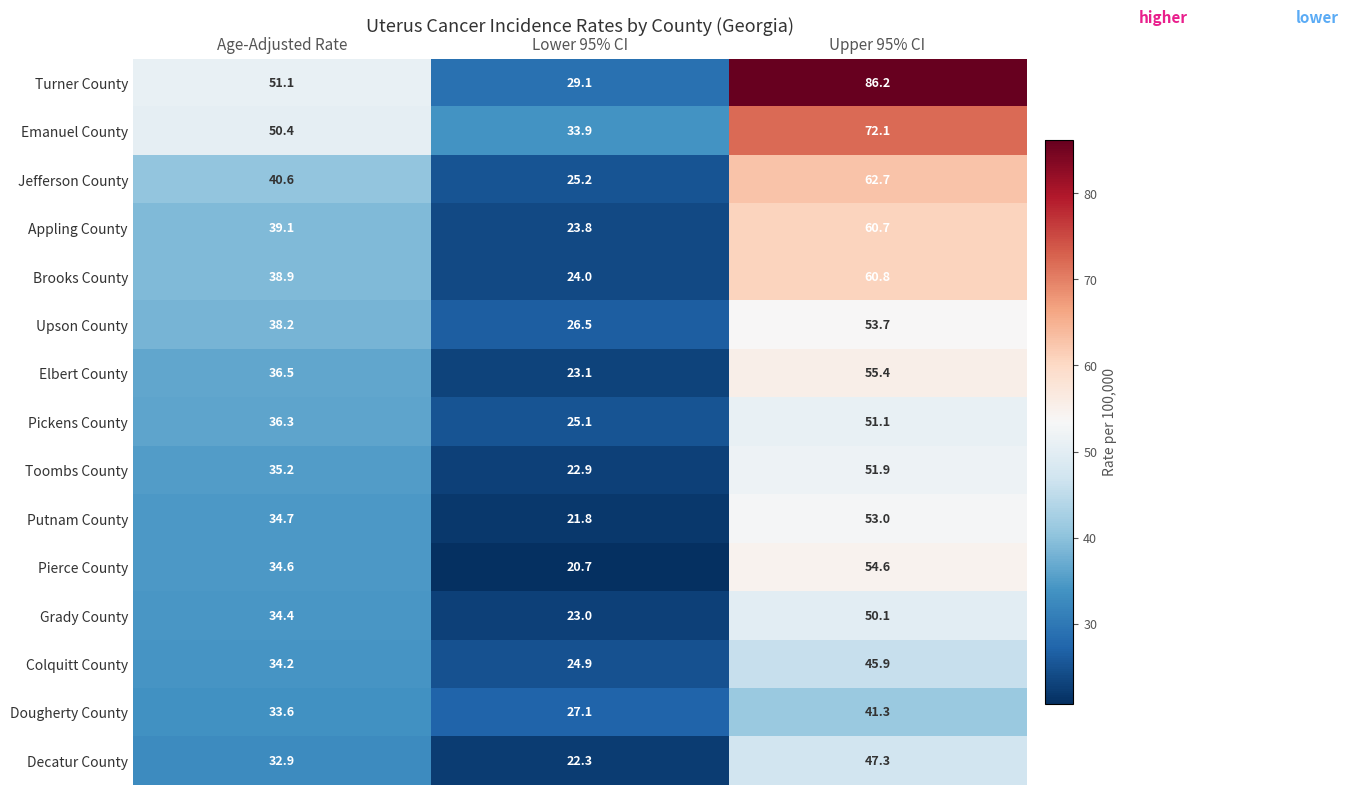

What is the greatest value displayed?

86.2